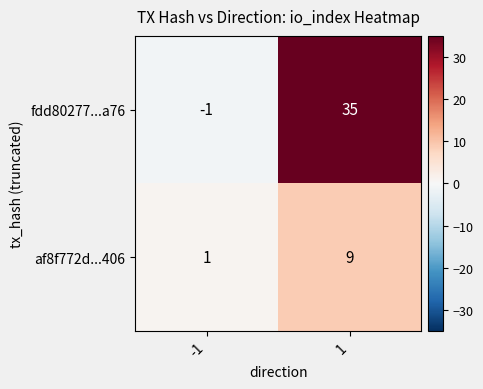

Reading left to right, extract all data points from this chart.

fdd80277...a76: -1	35
af8f772d...406: 1	9